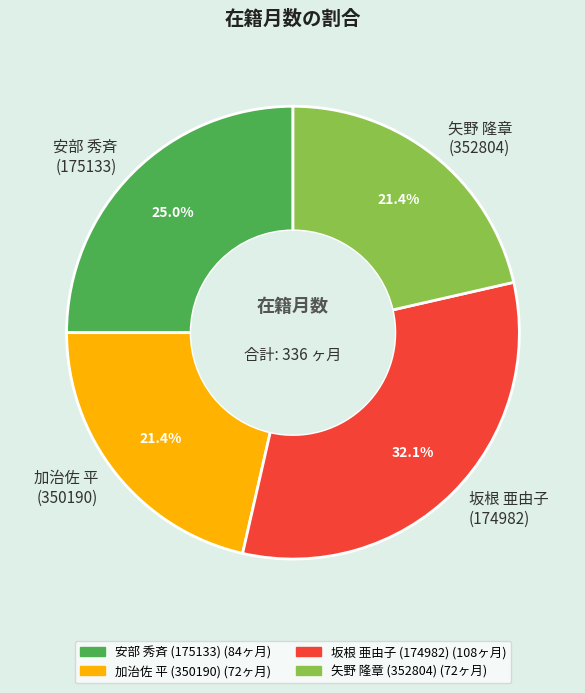

What is the largest slice in the pie chart?

坂根 亜由子 (174982)